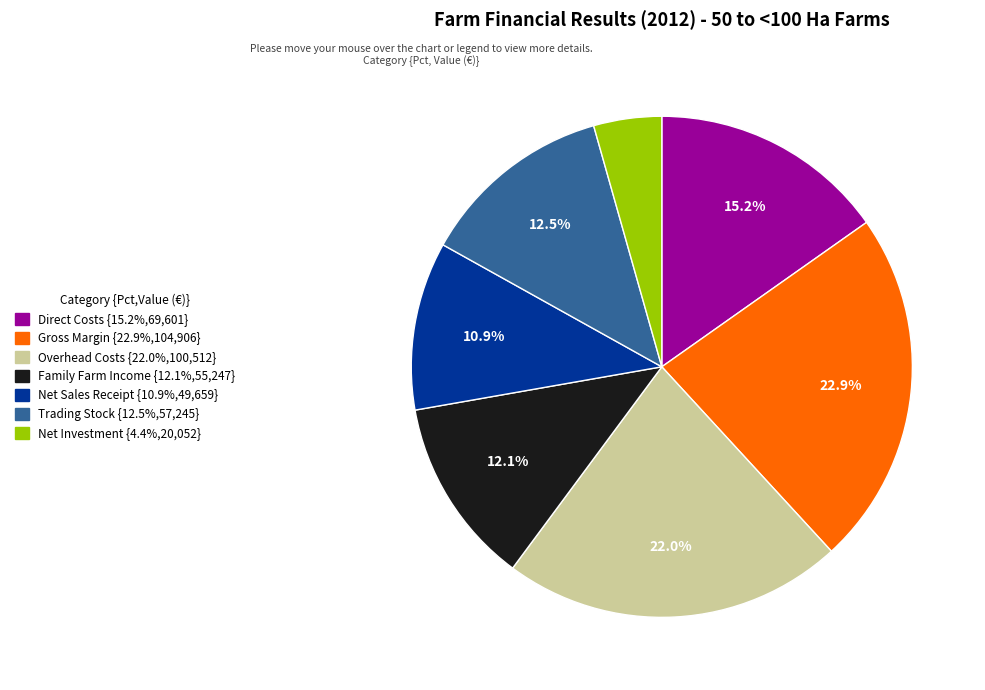

Is there any slice that represents more than half of the pie?

No